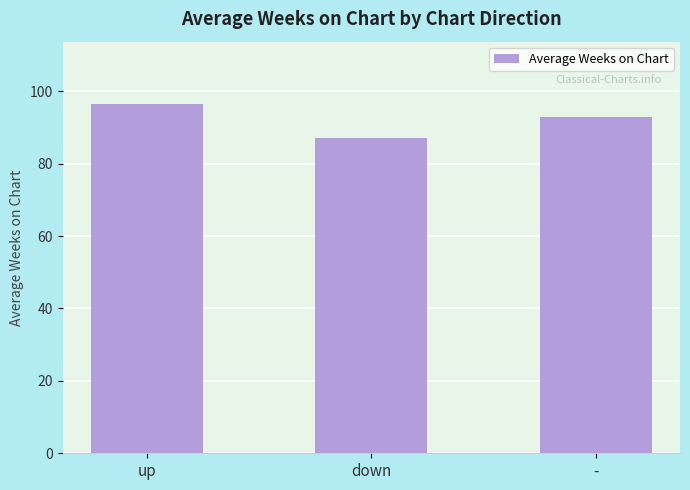

What is the difference between the values at up and -?

3.5